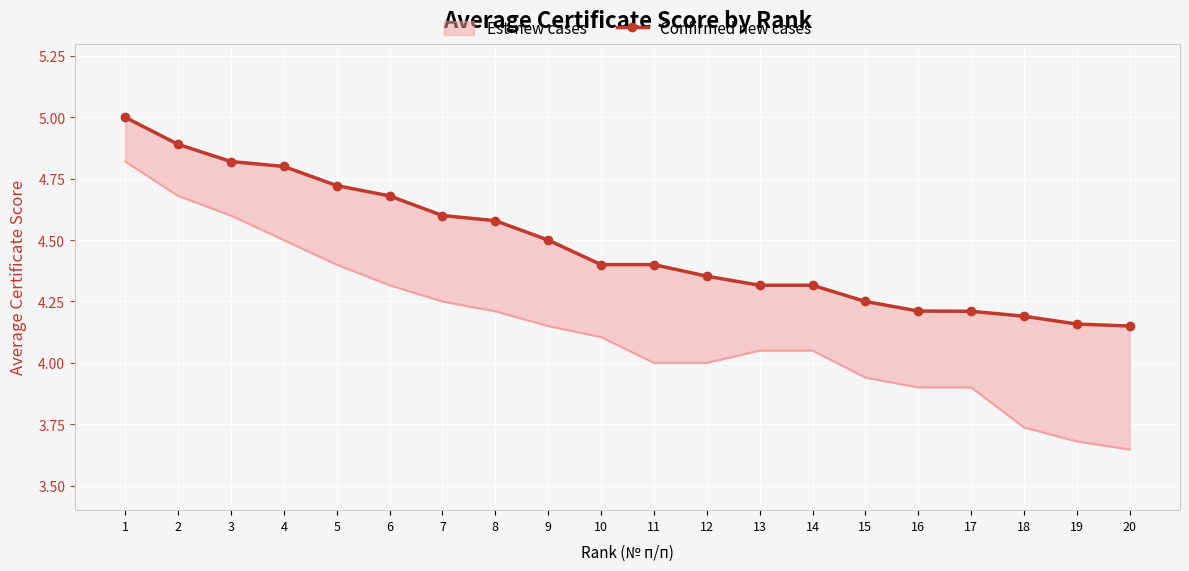

List the labels in order of value, smallest first.

20, 19, 18, 17, 16, 15, 13, 14, 12, 10, 11, 9, 8, 7, 6, 5, 4, 3, 2, 1